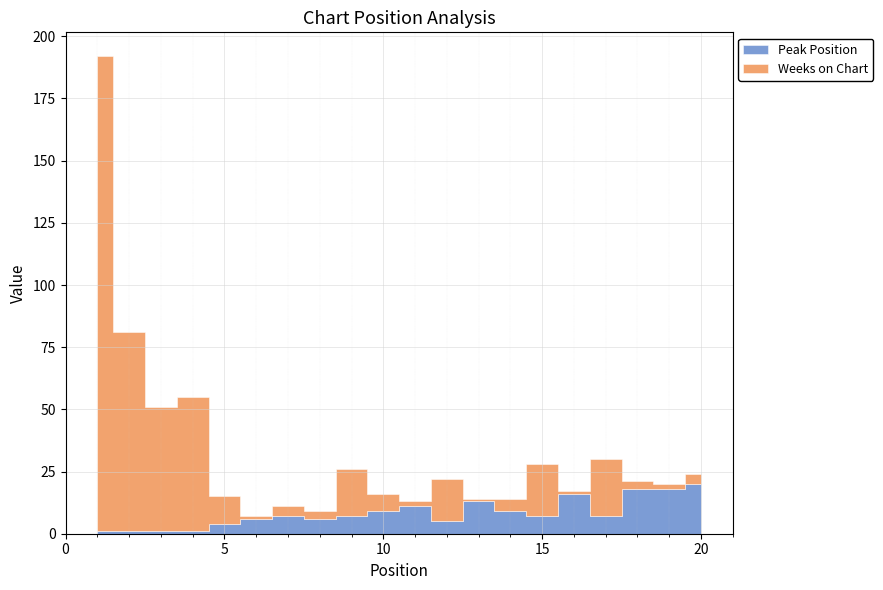

What is the difference between the Peak Position values at 14 and 8?

3